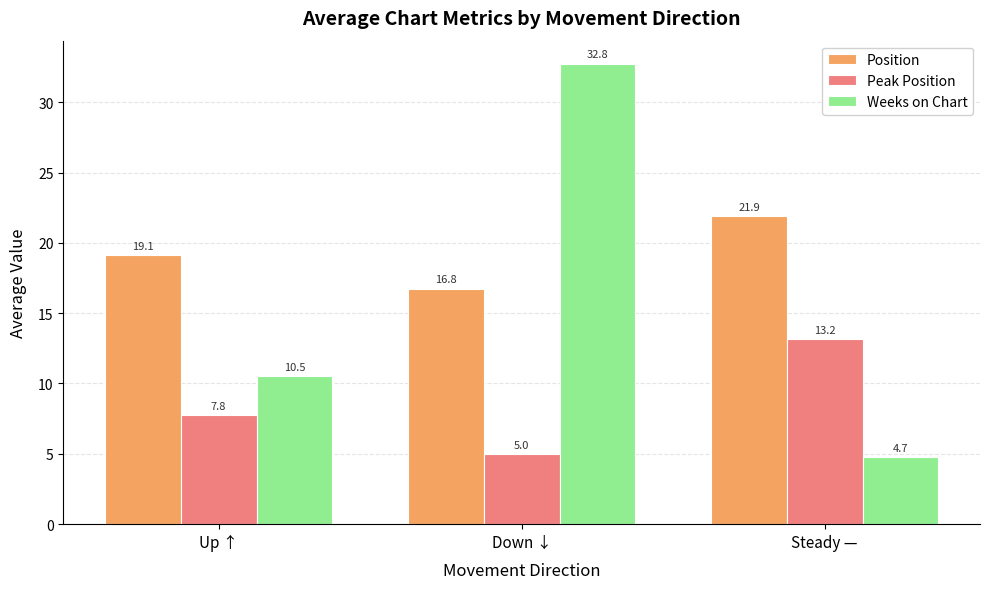

What is the value of the Weeks on Chart bar at the 2nd from the left?

32.8